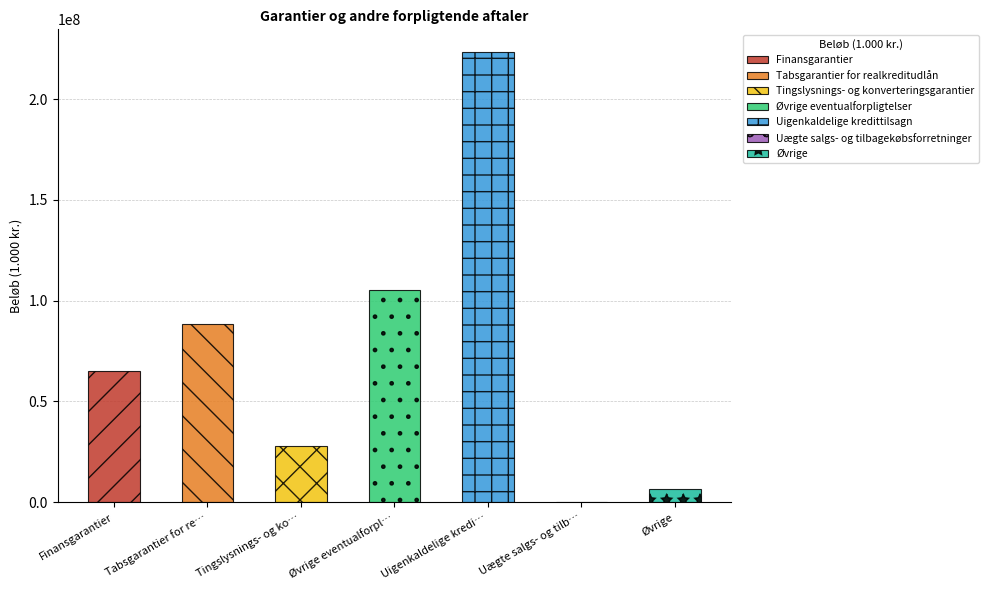

What is the ratio of the value at Finansgarantier to the value at Øvrige eventualforpl…?

0.6